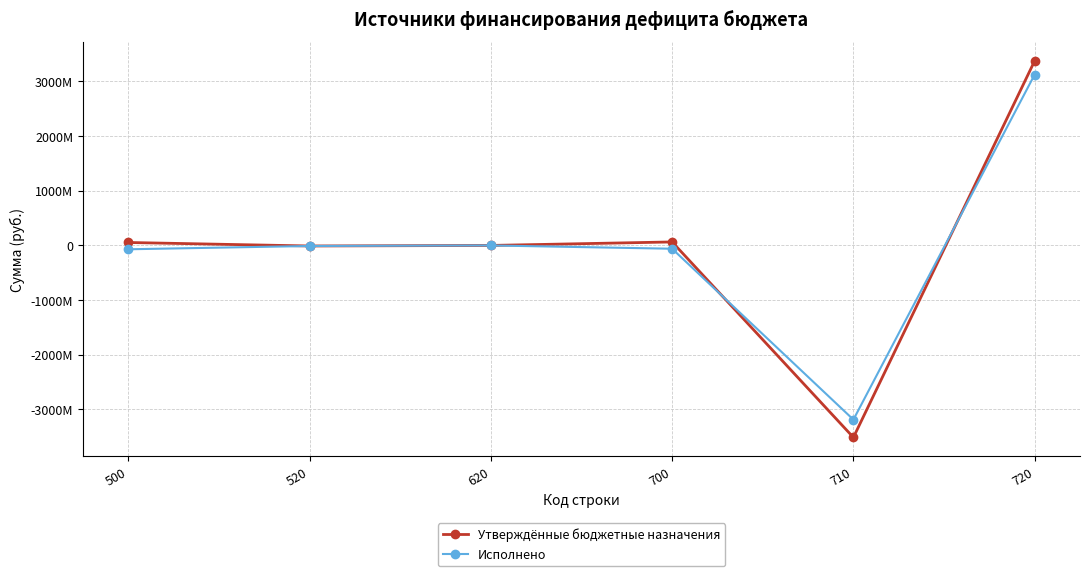

Where is Исполнено nearest to the value -30145318?

520